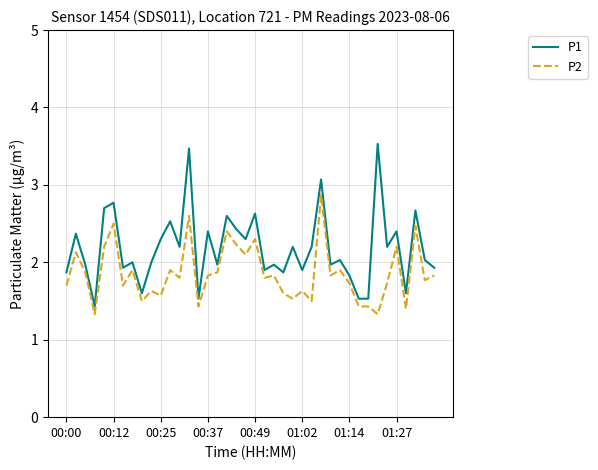

Reading left to right, what are all the values shown in this chart?

P1: 1.9	2.4	2.0	1.4	2.7	2.8	1.9	2.0	1.6	2.0	2.3	2.5	2.2	3.5	1.5	2.4	2.0	2.6	2.4	2.3	2.6	1.9	2.0	1.9	2.2	1.9	2.2	3.1	2.0	2.0	1.8	1.5	1.5	3.5	2.2	2.4	1.6	2.7	2.0	1.9
P2: 1.7	2.1	1.9	1.3	2.2	2.5	1.7	1.9	1.5	1.6	1.6	1.9	1.8	2.6	1.4	1.8	1.9	2.4	2.2	2.1	2.3	1.8	1.8	1.6	1.5	1.6	1.5	2.9	1.8	1.9	1.7	1.4	1.4	1.3	1.7	2.2	1.4	2.5	1.8	1.8